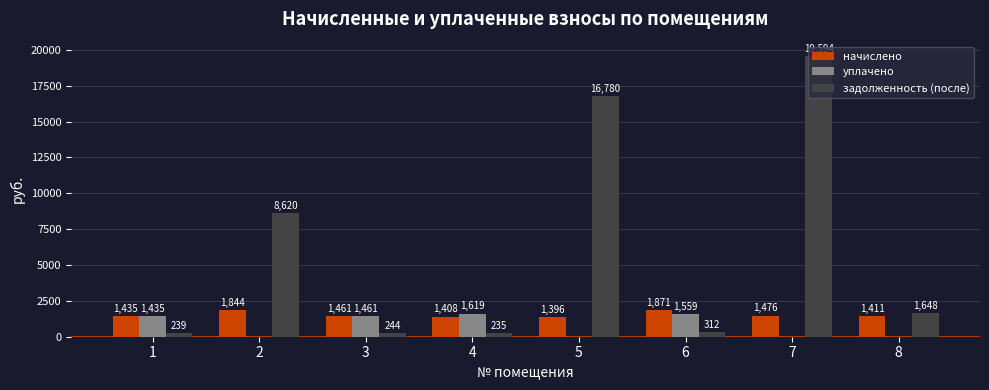

What is the greatest value displayed?

19594.0